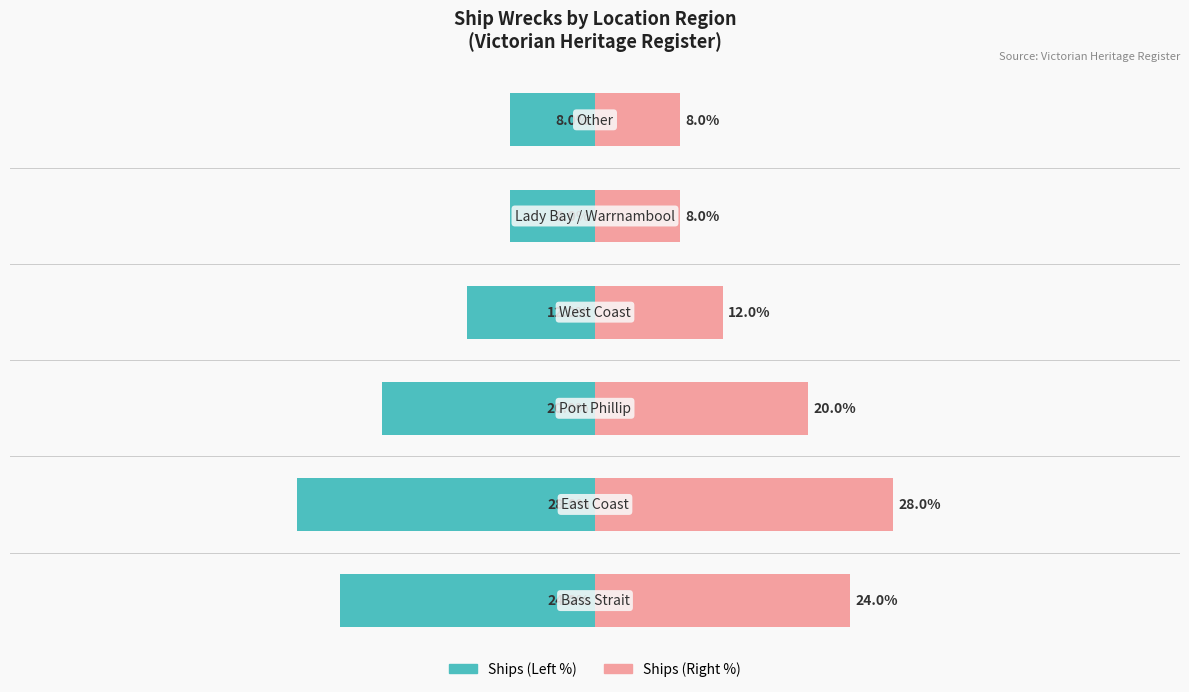

The value of Right (Count %) at 5 is 8.0. True or false?

True